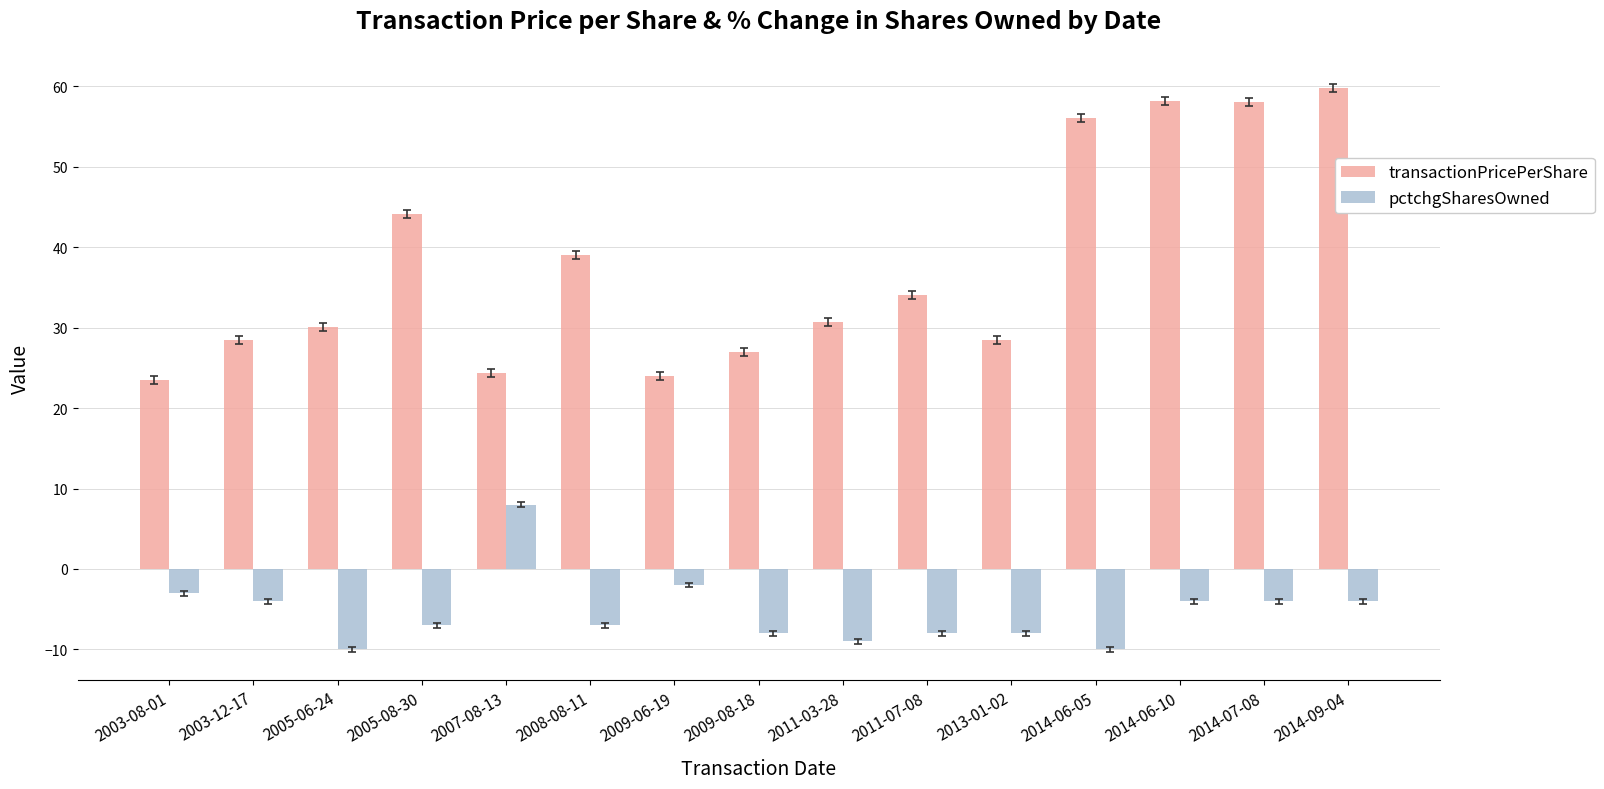

At 2009-08-18, list the series in order from smallest to largest.

pctchgSharesOwned, transactionPricePerShare